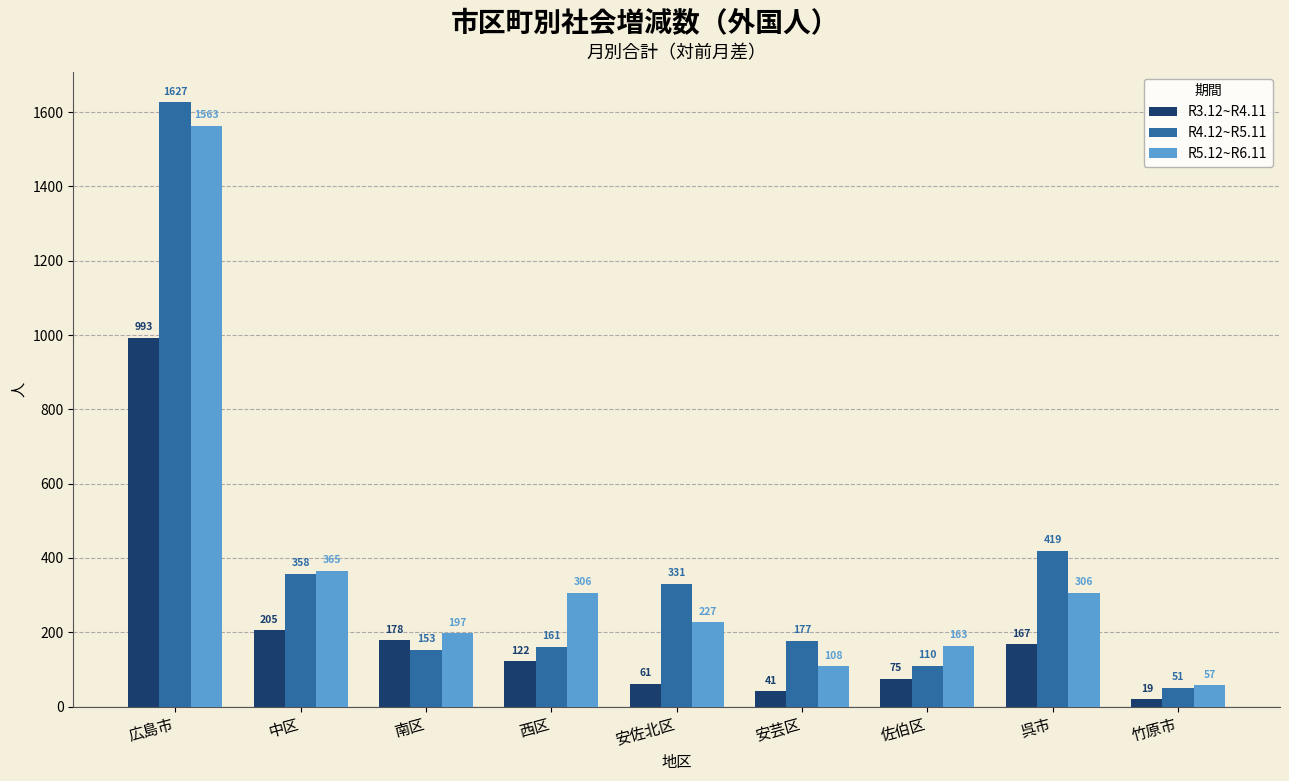

Does the chart contain any negative values?

No